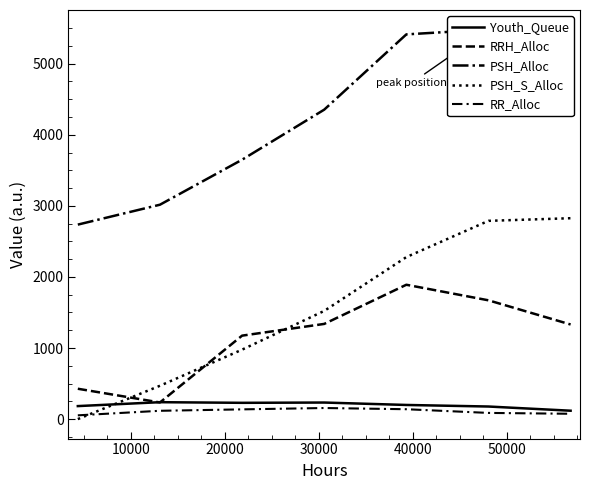

Which series changed the most between 10000 and 40000?

PSH_Alloc